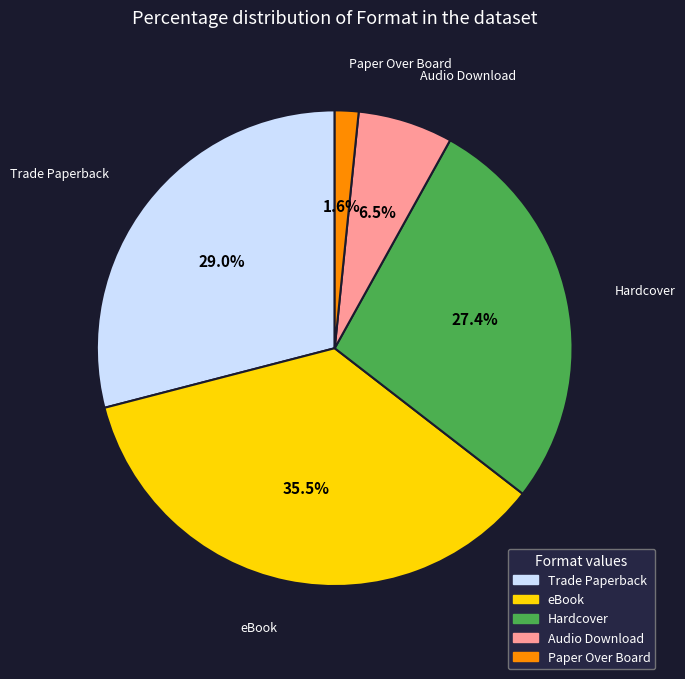

What is the largest slice in the pie chart?

eBook